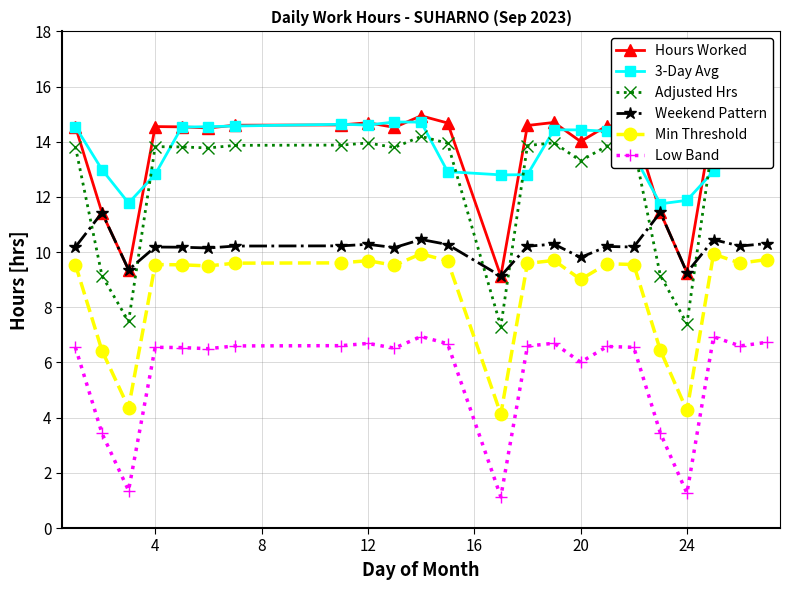

In Weekend Pattern, how many points are lower than both neighbors (excluding endpoints)?

8